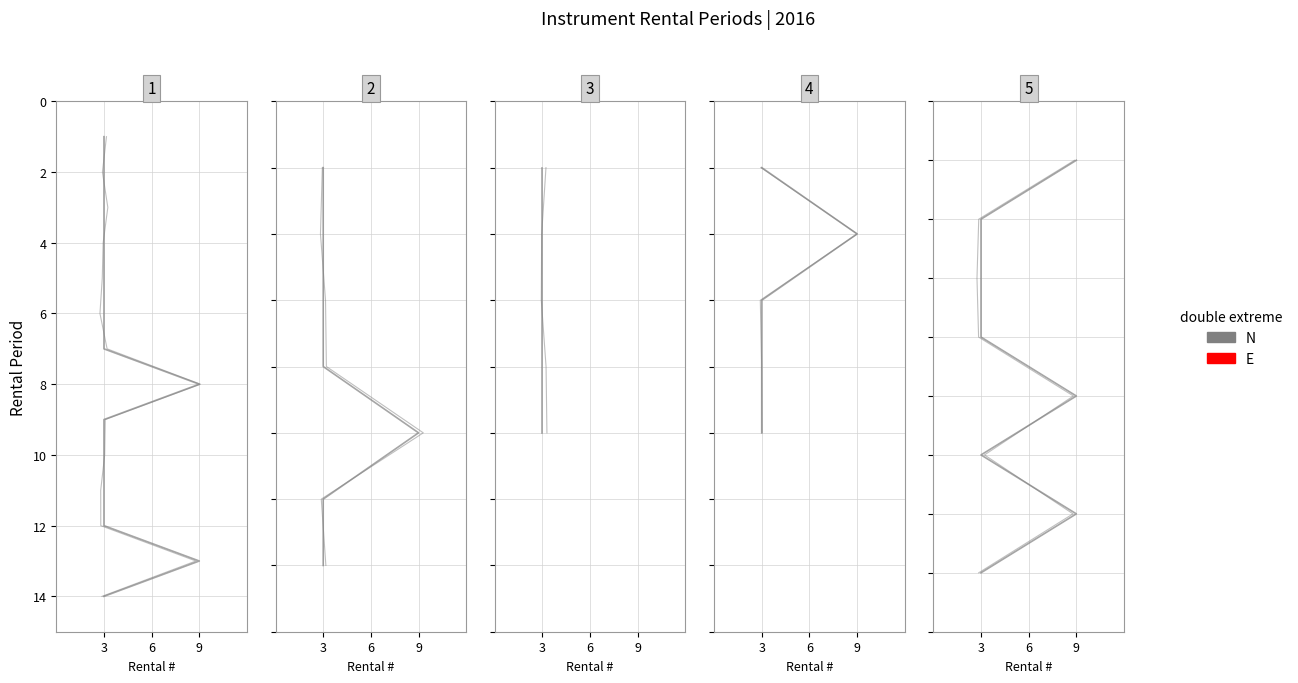

What is the label of the 4th point from the right?

4